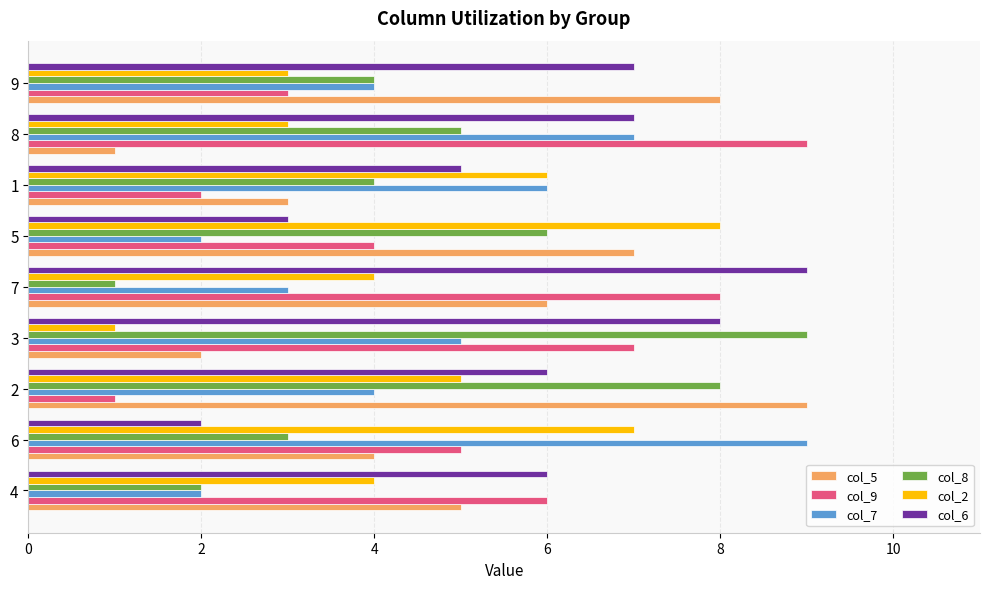

Is it true that col_5 equals 3 at 6?

False